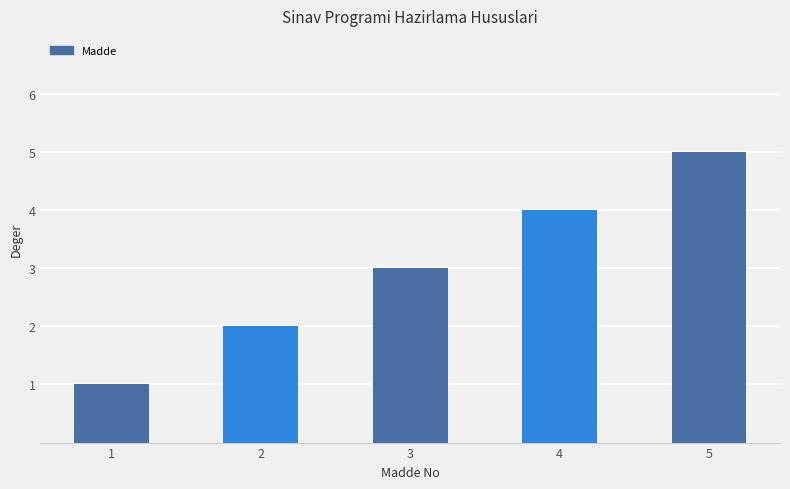

The value at 4 is 4. True or false?

True